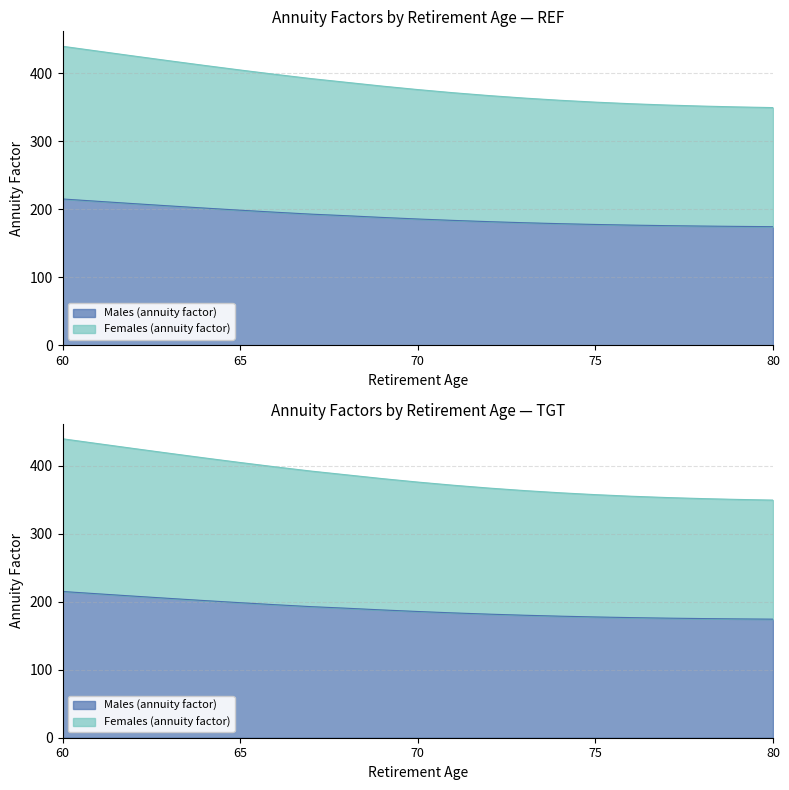

Is the value of Males (annuity factor) at 74 greater than the value of Females (annuity factor) at 63?

No